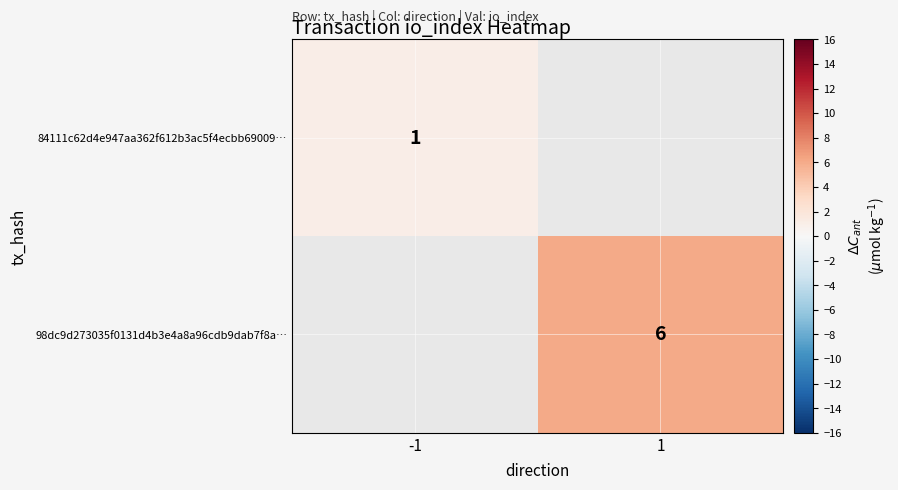

The value of 98dc9d273035f0131d4b3e4a8a96cdb9dab7f8a… at 1 is 6. True or false?

True